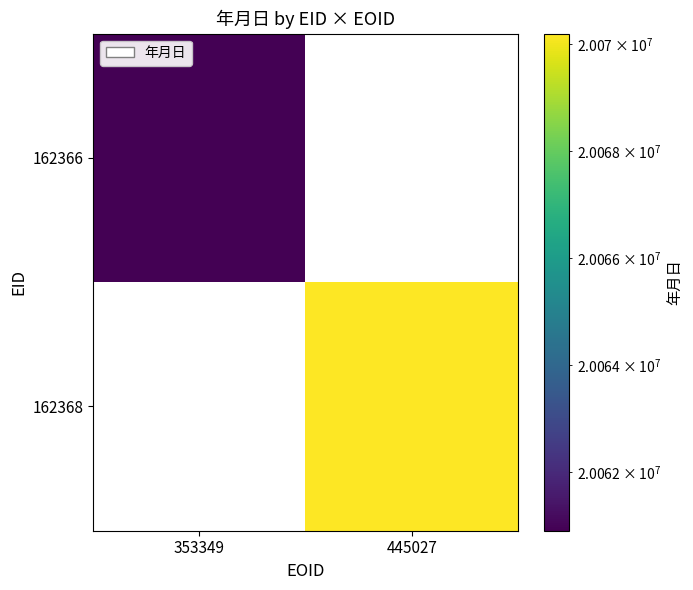

The value of 162366 at 353349 is 20060900.0. True or false?

True